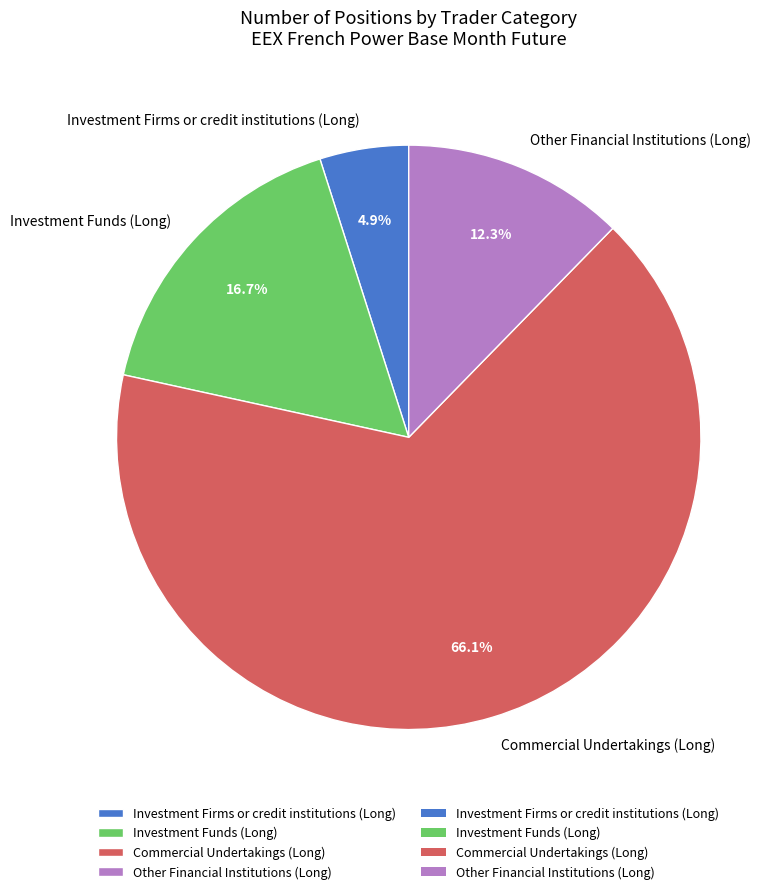

What is the ratio of the value at Investment Funds (Long) to the value at Commercial Undertakings (Long)?

0.3